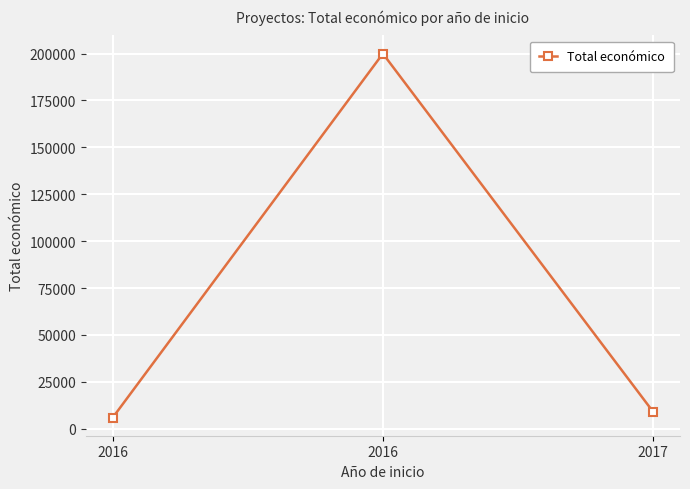

Is this an area chart (filled region under the line)?

No